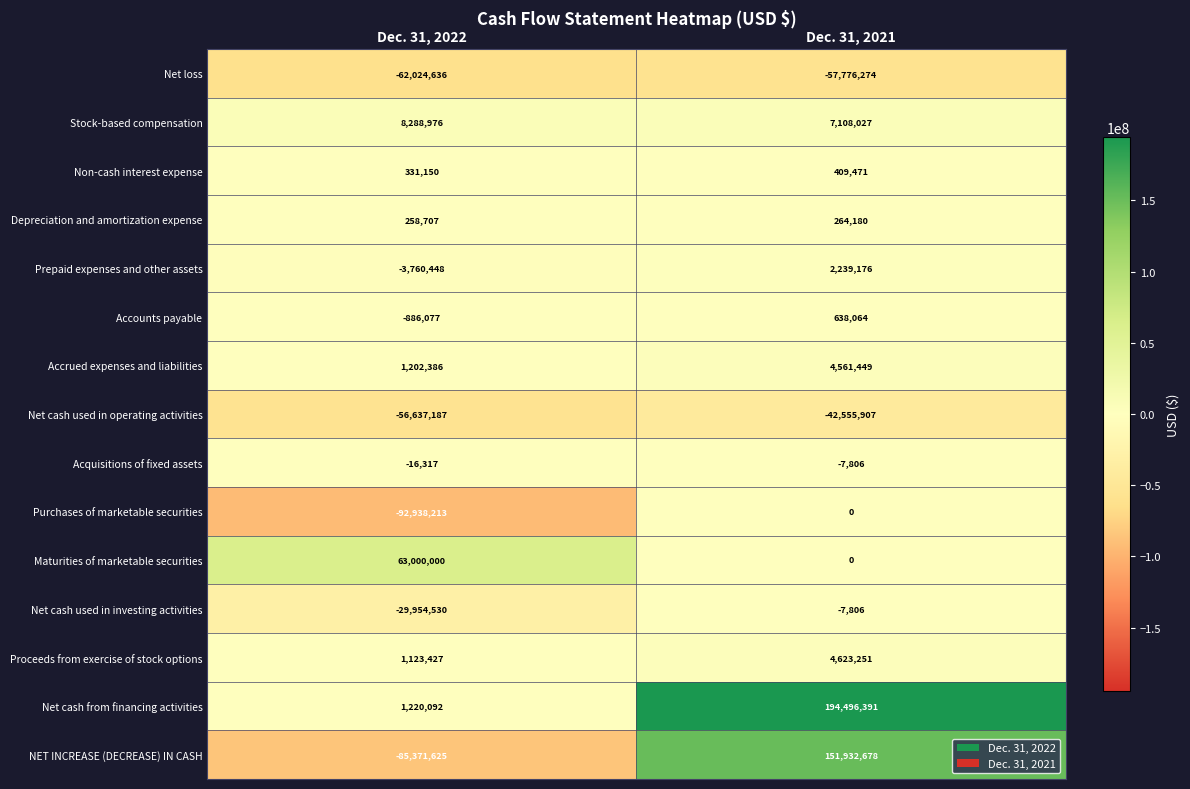

What is the difference between the Acquisitions of fixed assets values at Dec. 31, 2021 and Dec. 31, 2022?

8511